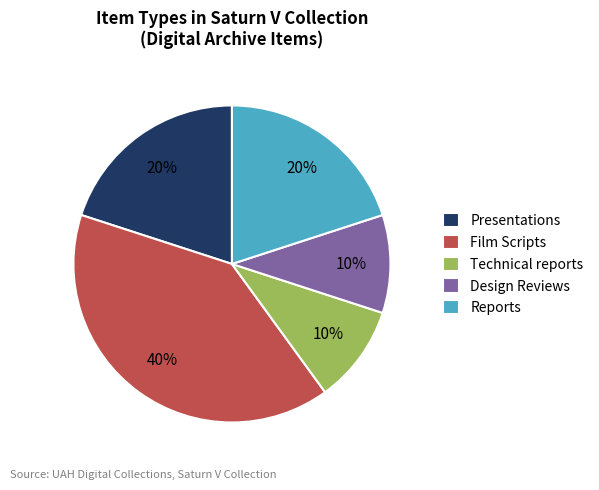

True or false: Presentations accounts for 13% of the total.

False